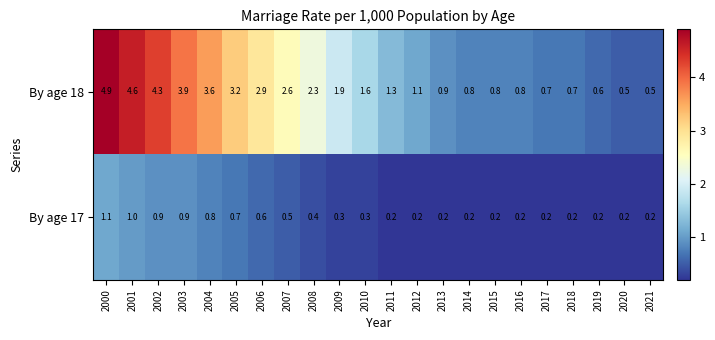

Rank the series by their average value, from highest to lowest.

By age 18, By age 17